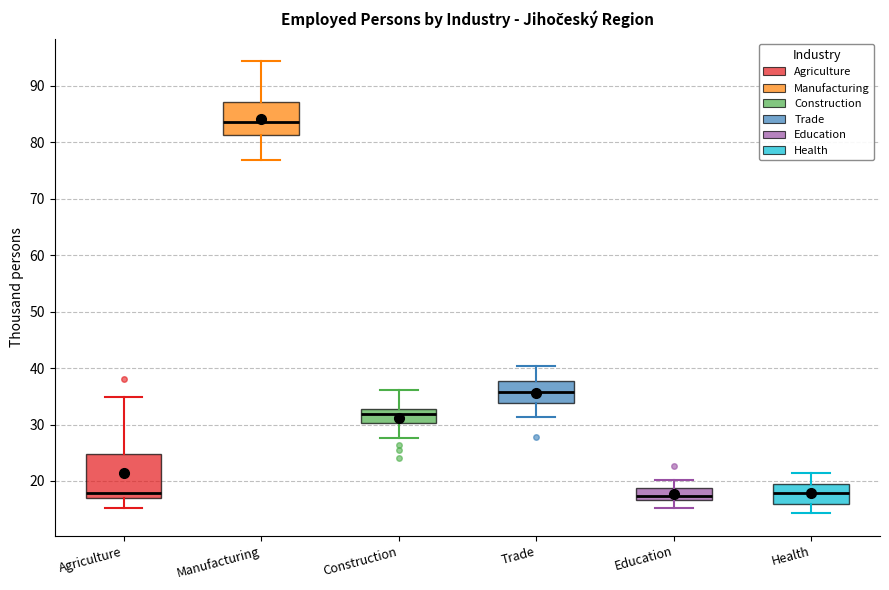

Reading left to right, transcribe this box plot: for each box, give where its median line is, the range the box spans, and where its two whiskers end, as read against the y-axis. The values are not printed on the chart, so give them approximately, as read against the axis.

Agriculture: median 18, box 17 to 25, whiskers 15 to 35
Manufacturing: median 84, box 81 to 87, whiskers 77 to 94
Construction: median 32, box 30 to 33, whiskers 28 to 36
Trade: median 36, box 34 to 38, whiskers 31 to 40
Education: median 17 (just above the box's lower edge), box 17 to 19, whiskers 15 to 20
Health: median 18, box 16 to 19, whiskers 14 to 22